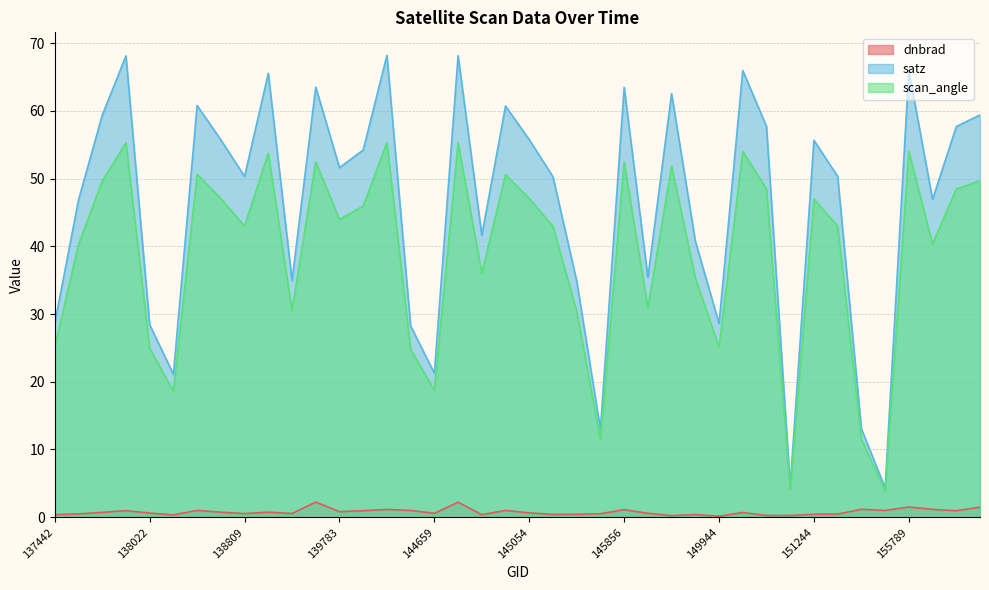

The value of satz at 138615 is 89.1. True or false?

False